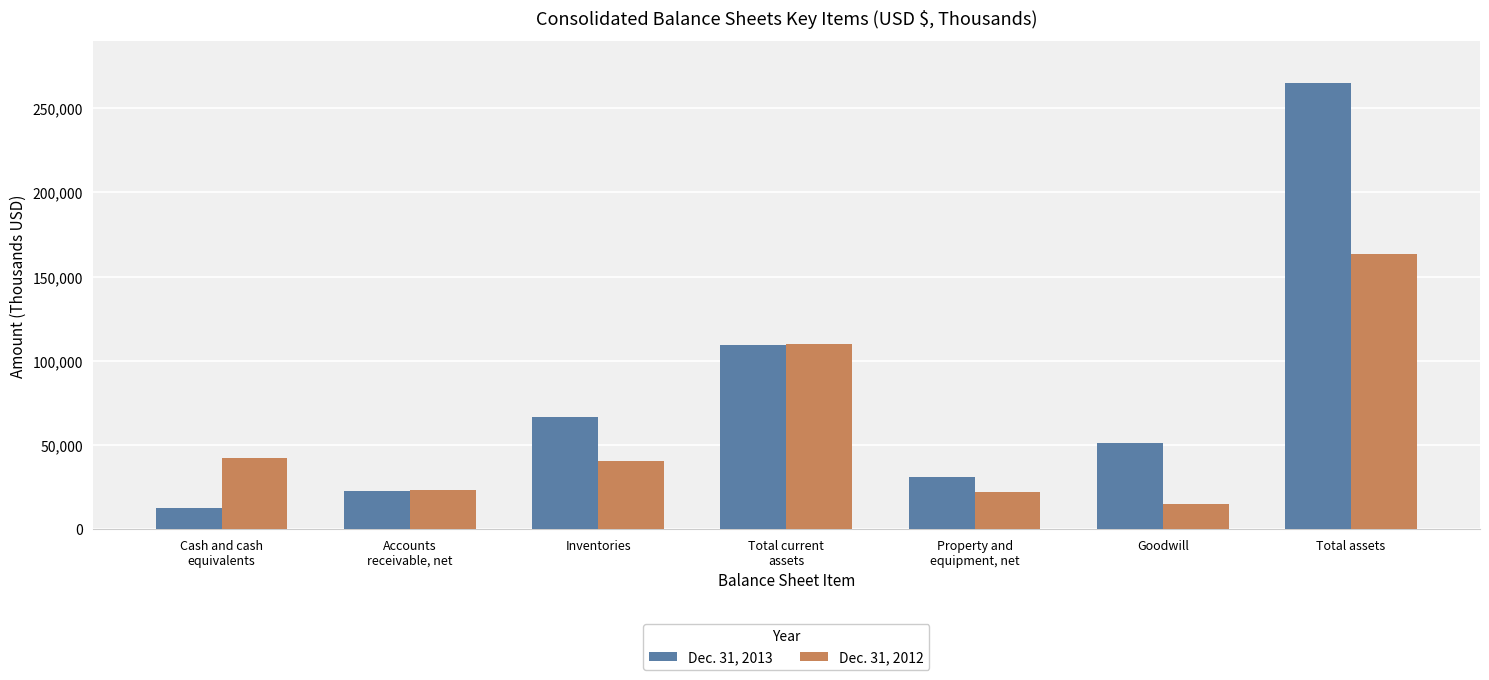

Does the chart contain any negative values?

No